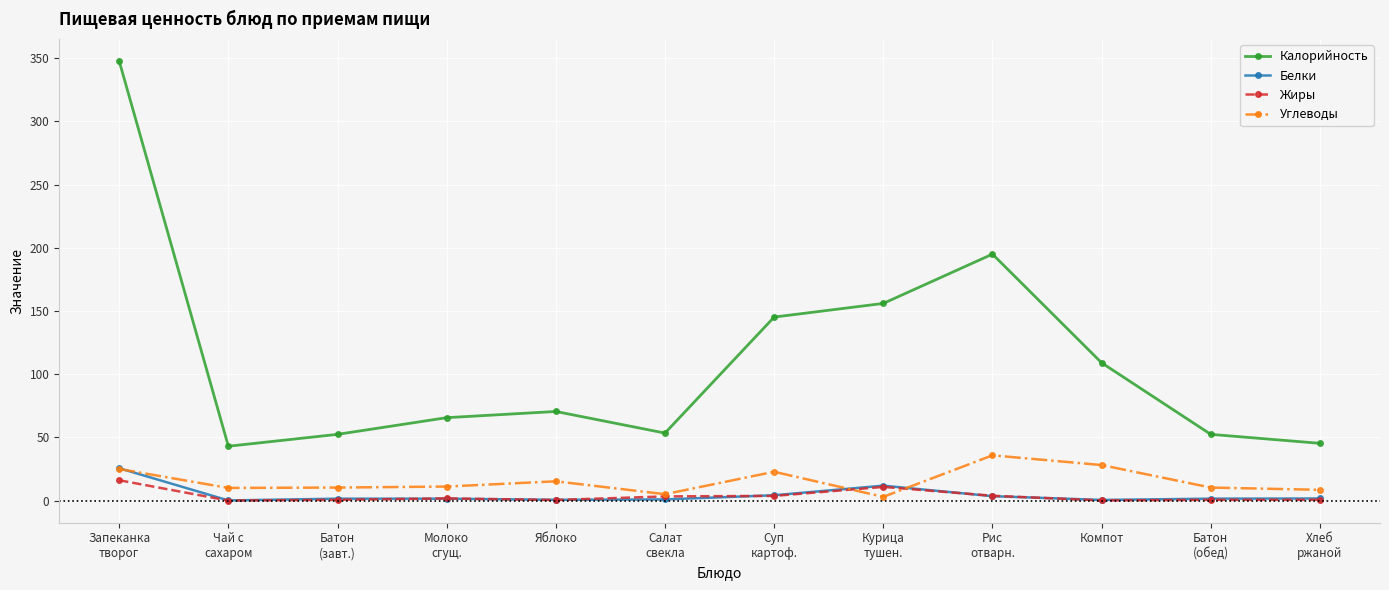

True or false: Жиры and Калорийность cross at least once.

False